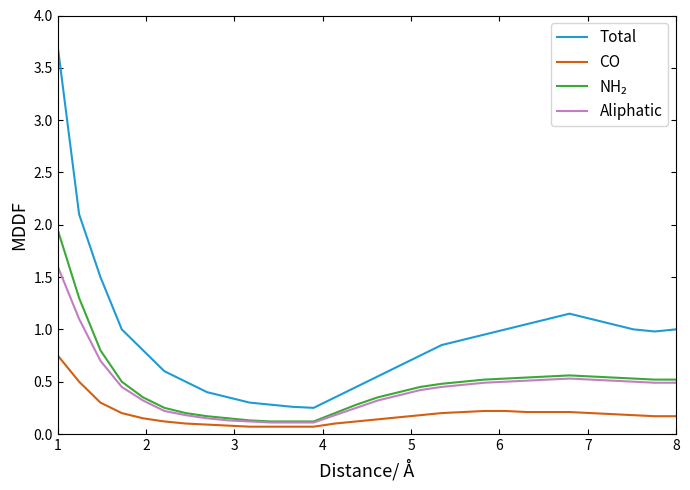

In Total, how many points are higher than both neighbors (excluding endpoints)?

1